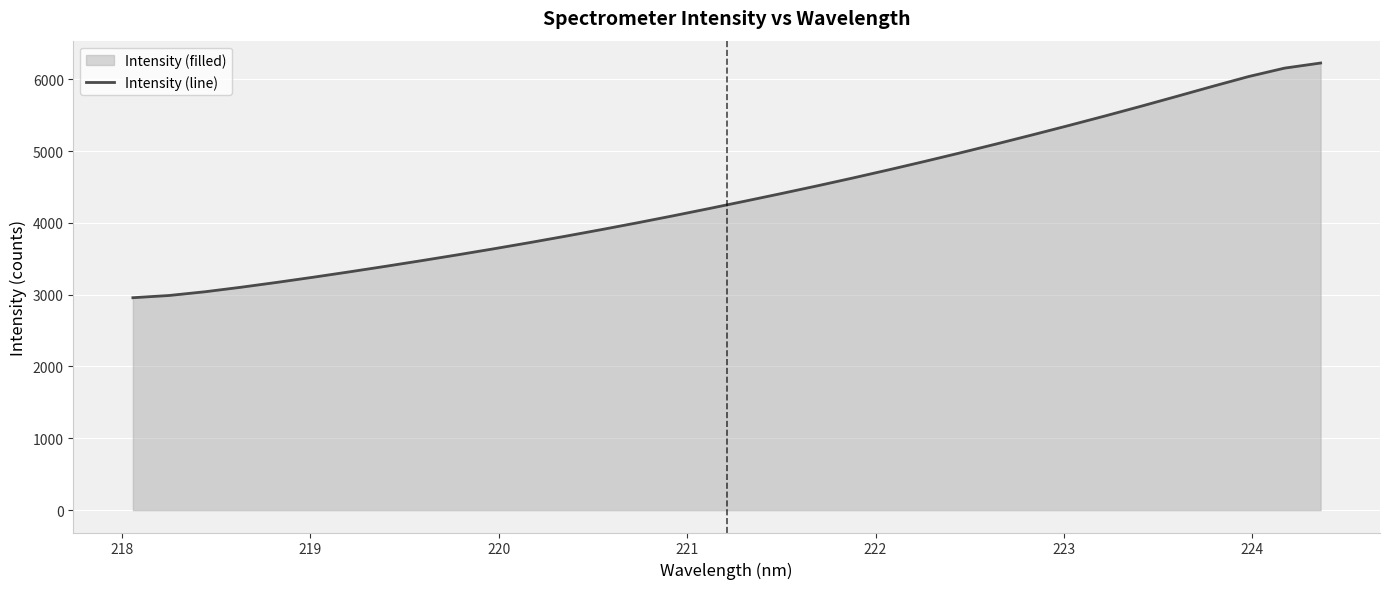

What is the difference between the maximum and minimum values?

3267.4